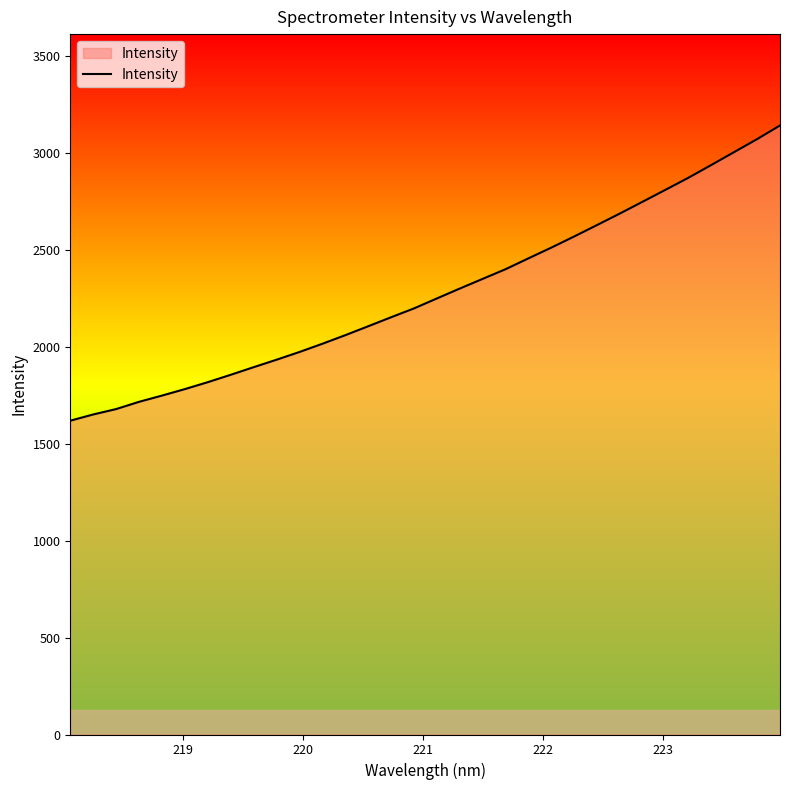

What is the minimum value shown in the chart?

1618.1